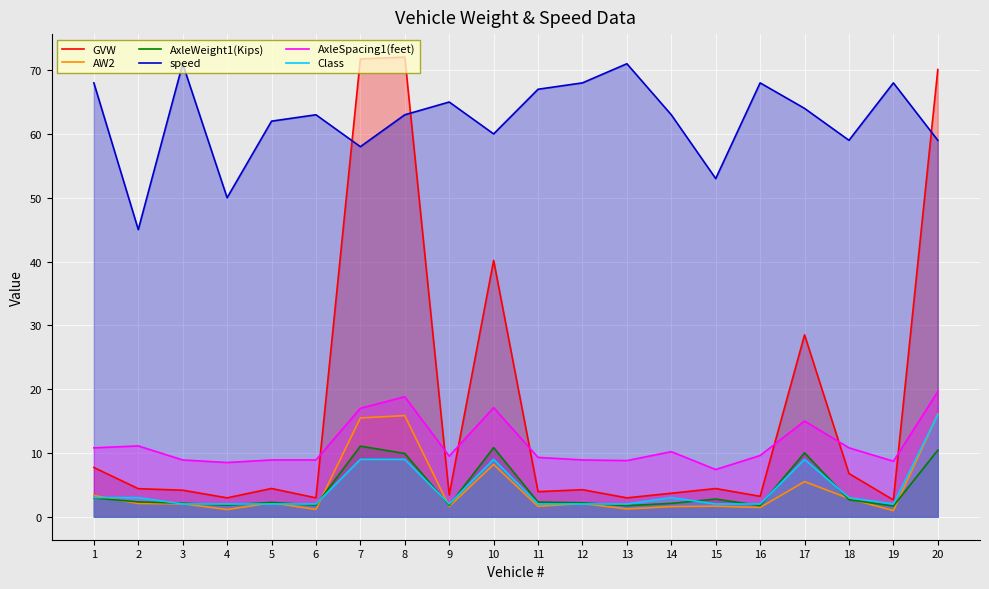

True or false: GVW has a value of 11.3 at 17.

False